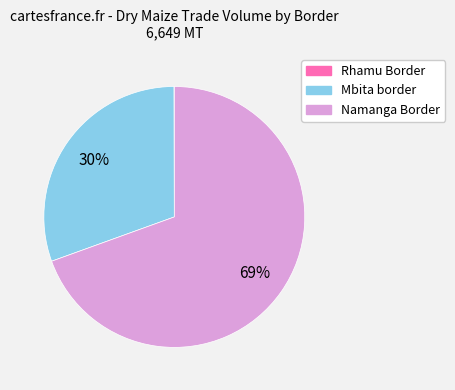

To the nearest percent, what is the average slice percentage?

33%